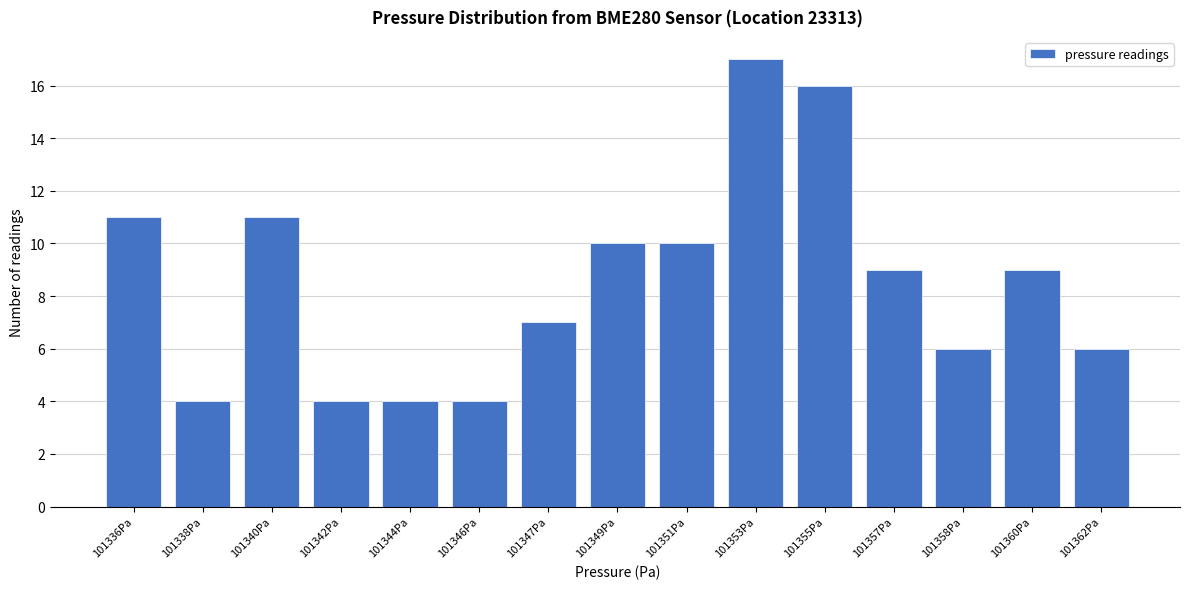

Reading left to right, list all the values displayed in this chart.

11	4	11	4	4	4	7	10	10	17	16	9	6	9	6